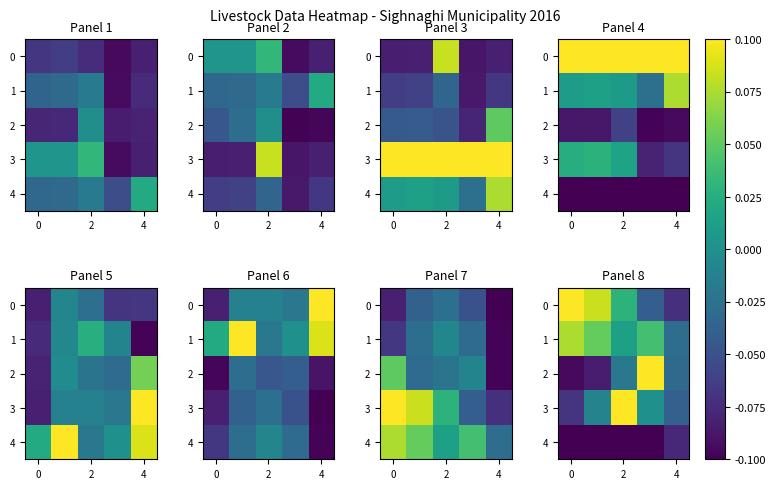

At how many categories does at least one series exceed 0?

4